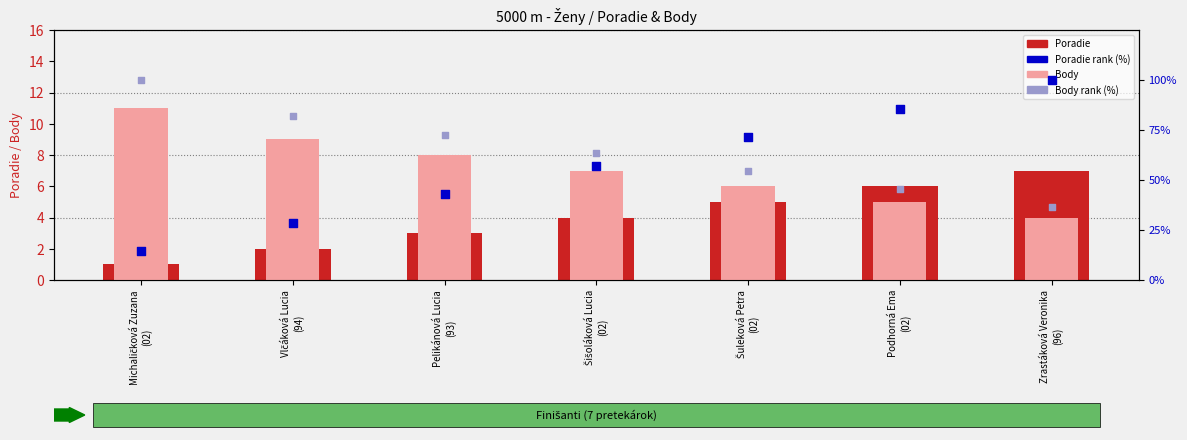

At which category is the sum across all series the highest?

Zrastáková Veronika
(96)